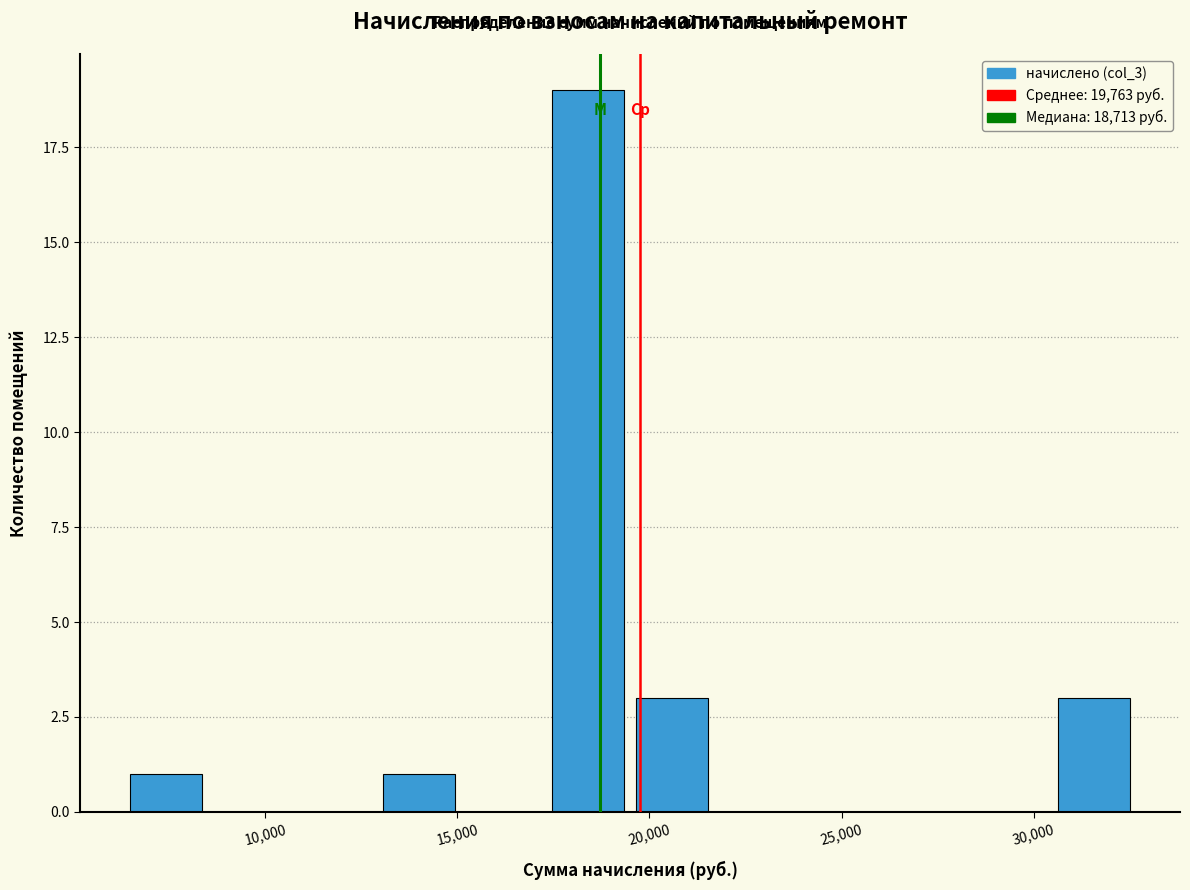

Over which range of the x-axis is the bar tallest?

17500 to 19500